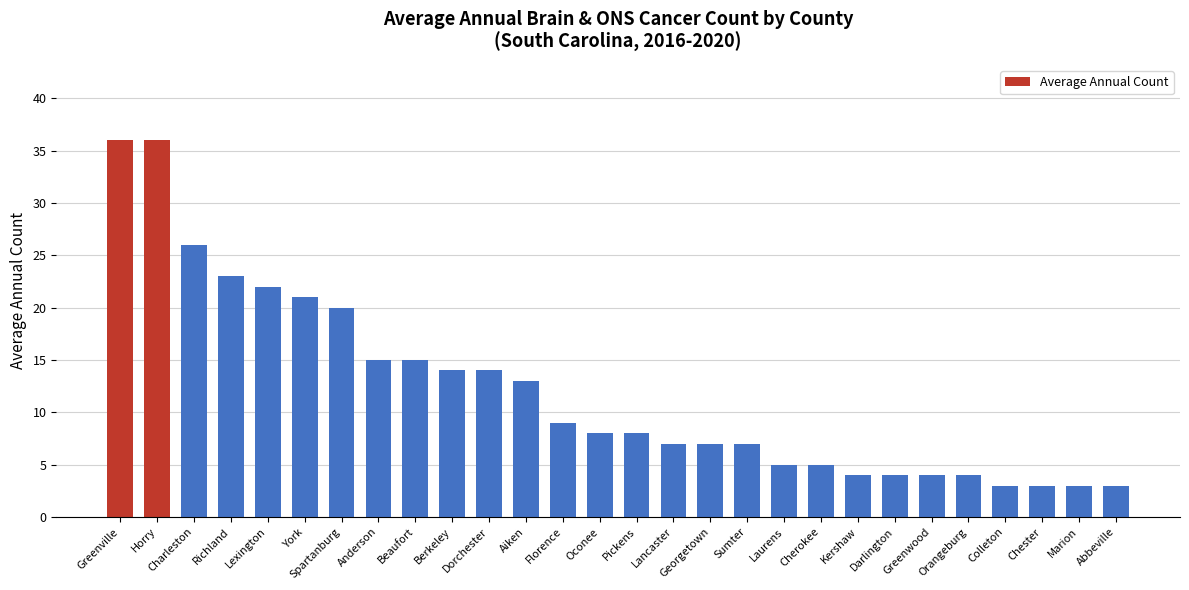

Read the value at Anderson, to the nearest 10.

20